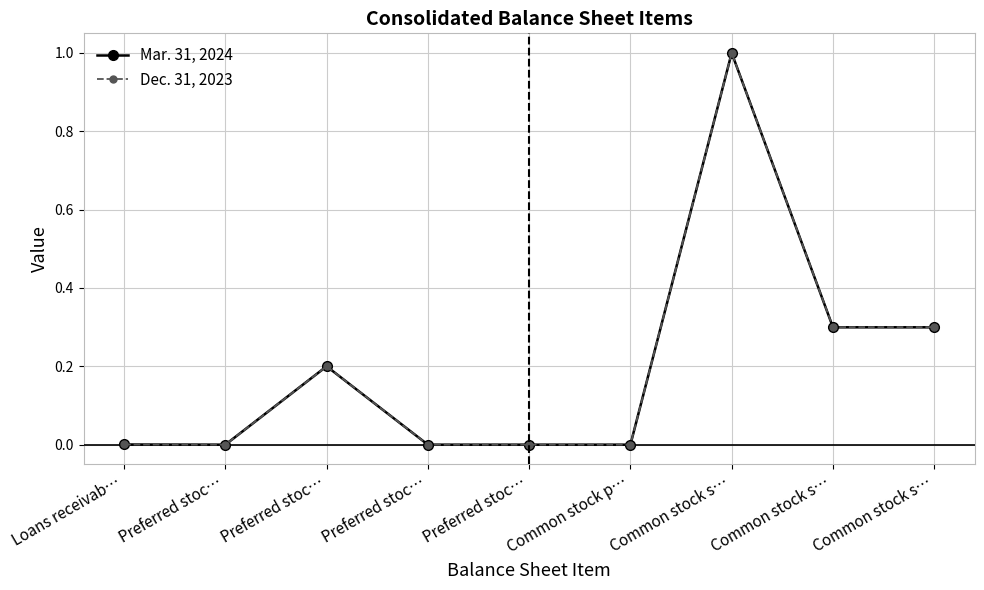

Reading right to left, list all the values displayed in this chart.

Mar. 31, 2024: 0.3	0.3	1.0	0.0	0.0	0.0	0.2	0.0	0.0
Dec. 31, 2023: 0.3	0.3	1.0	0.0	0.0	0.0	0.2	0.0	0.0